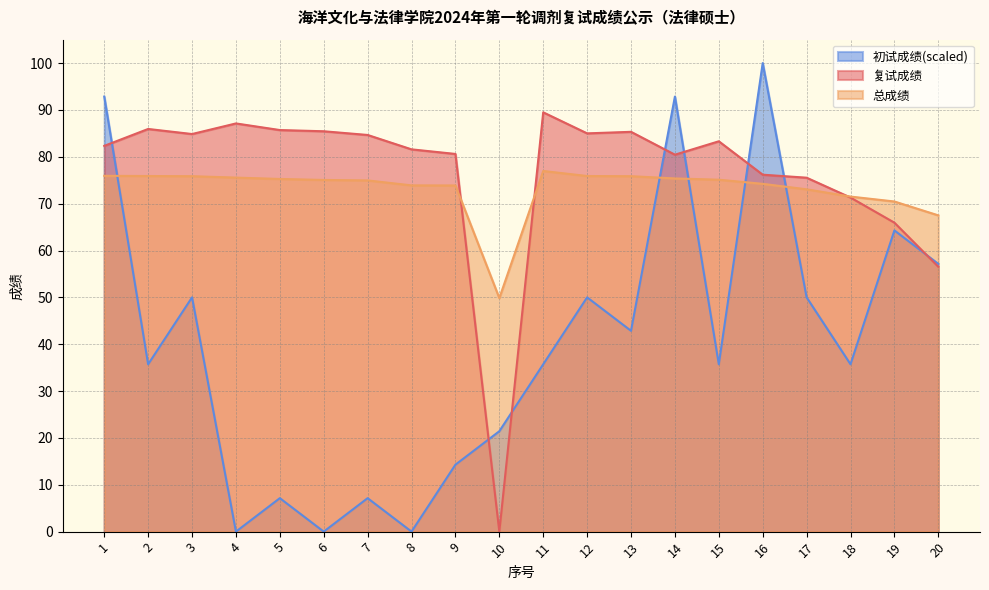

What is the total value across all series at 11?

202.2